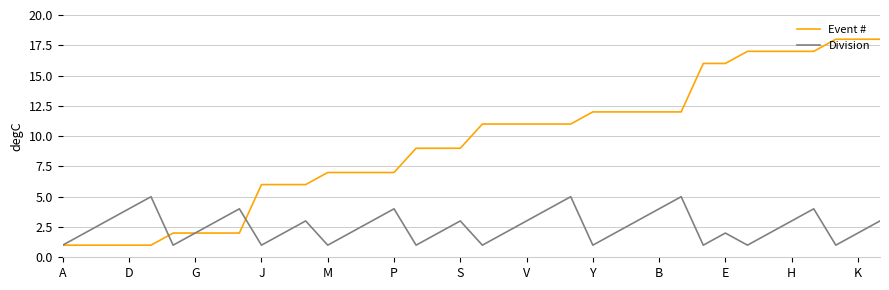

How many lines are shown in the chart?

2